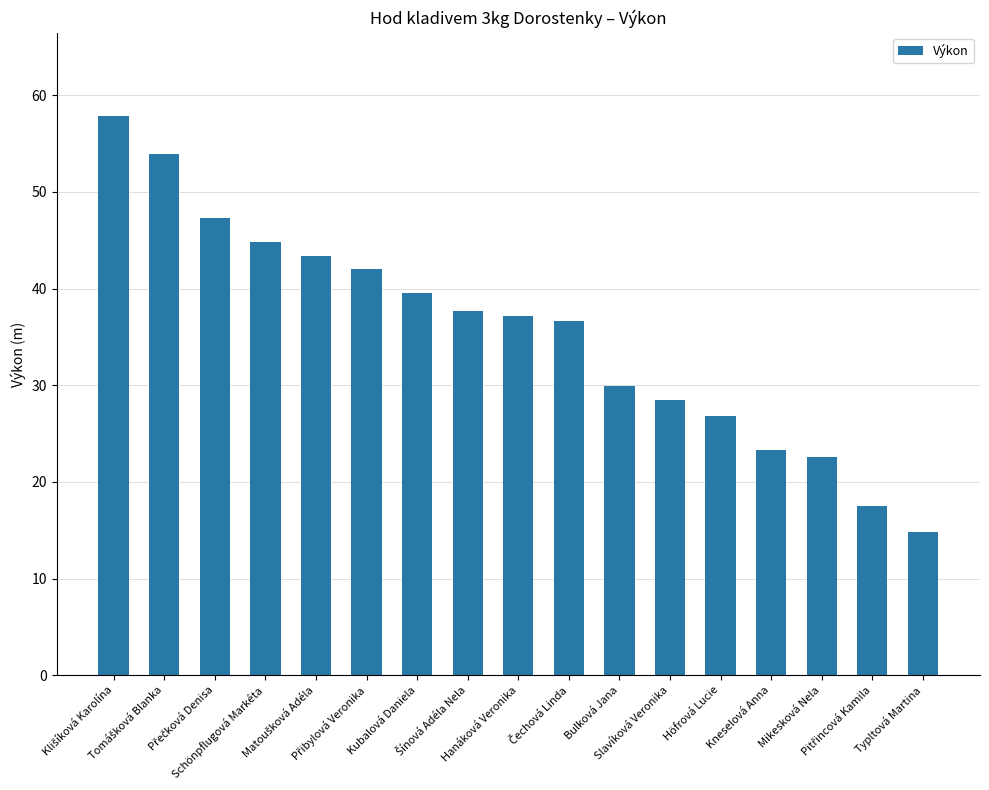

What is the value of the 6th bar from the left?

42.1